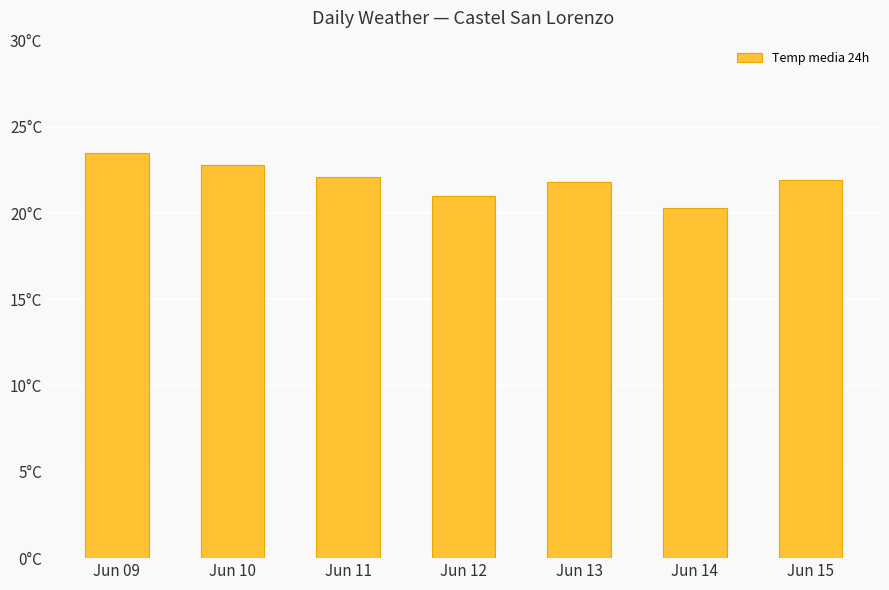

True or false: the data shows 22.1 at Jun 11.

True